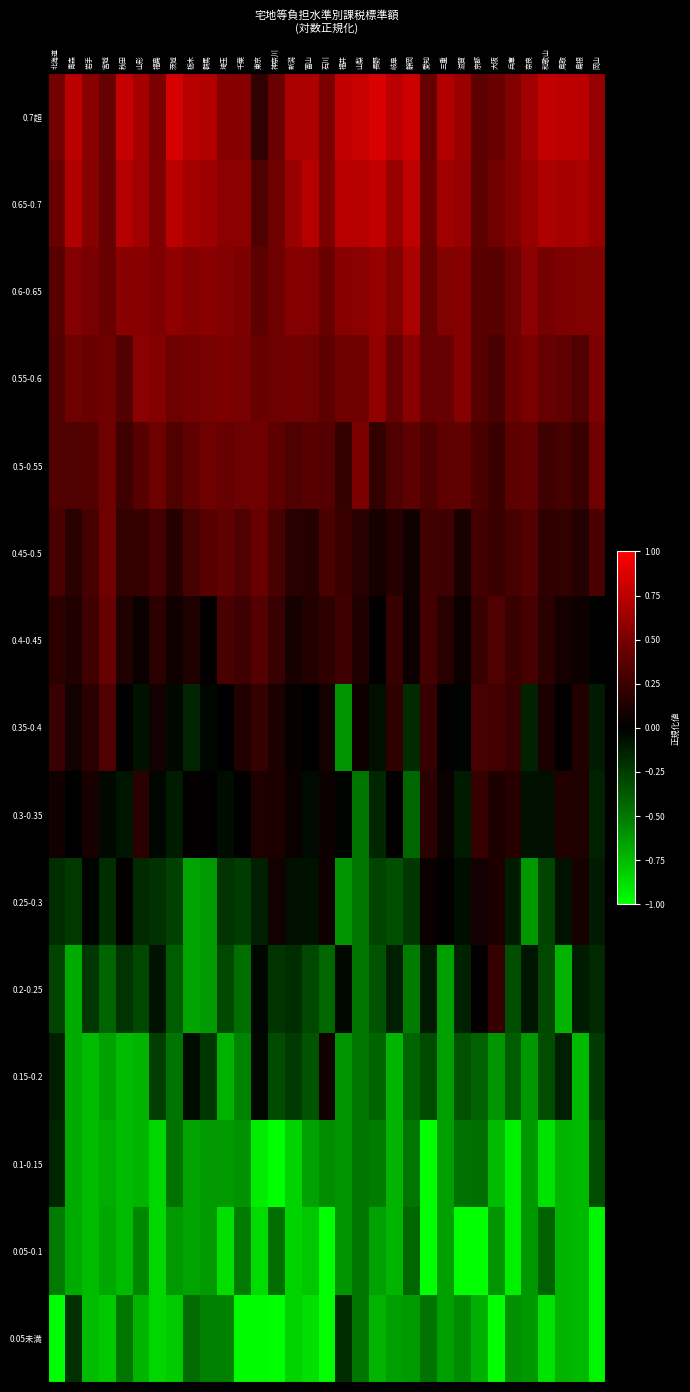

Which series has the largest total across all categories?

0.7超